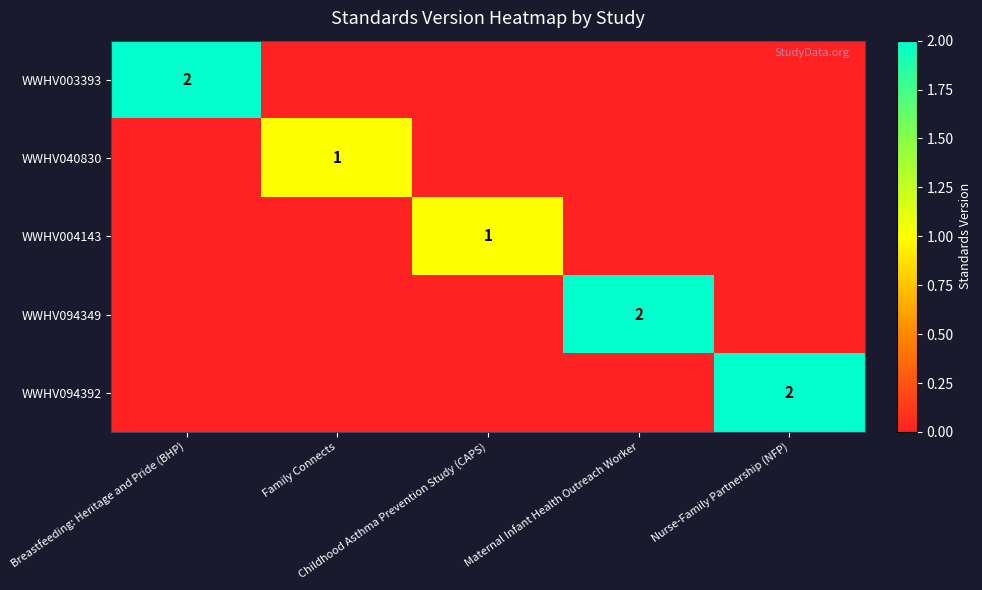

Is it true that WWHV003393 equals -1 at Family Connects?

False